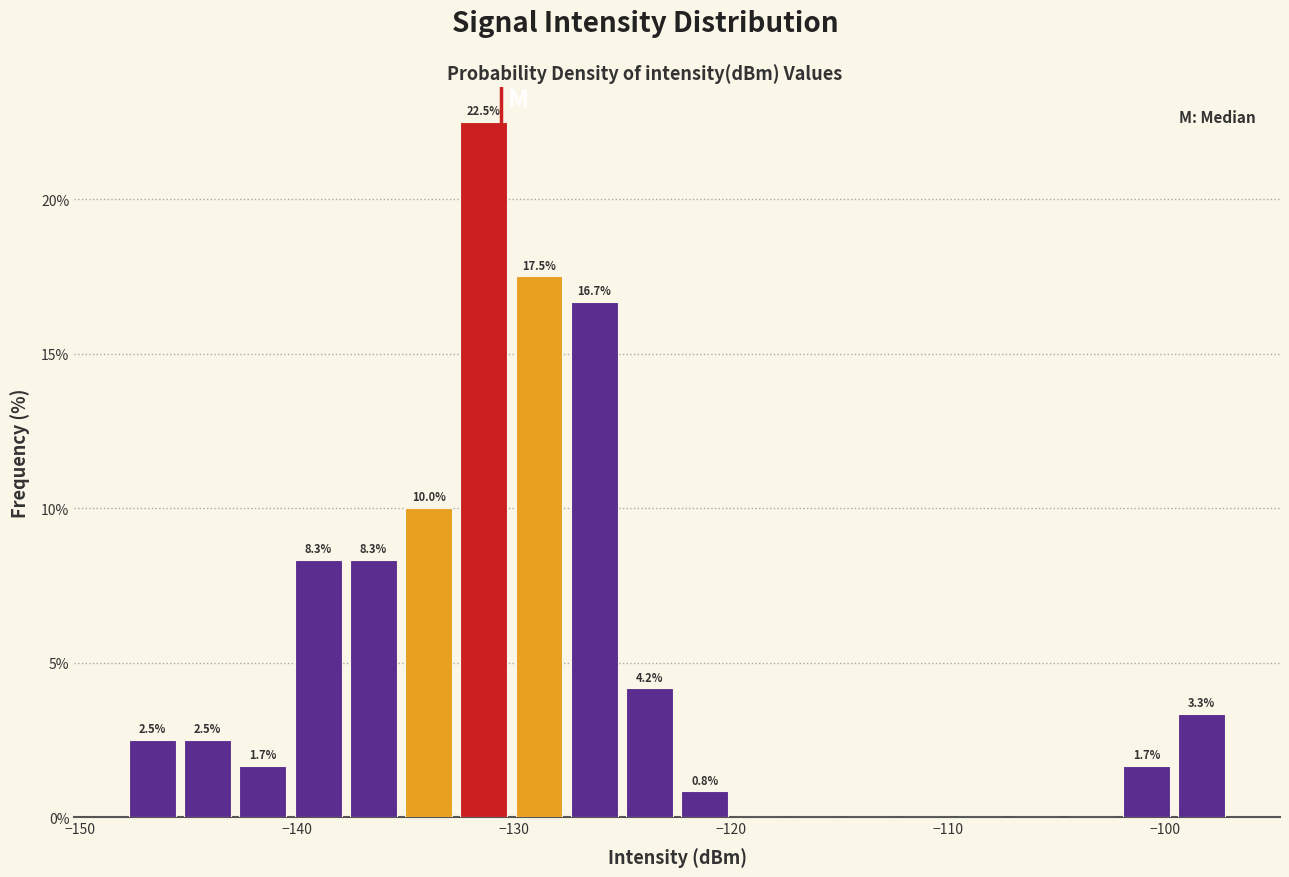

Read against the x-axis, roughly where is the centre of the tallest bar?

-131